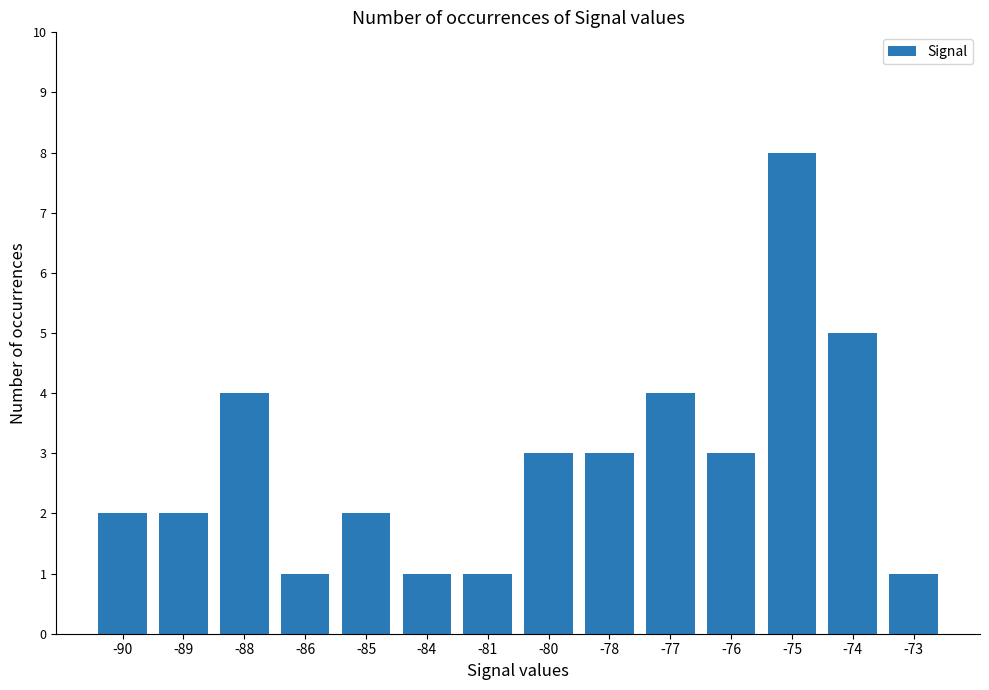

What is the greatest value displayed?

8